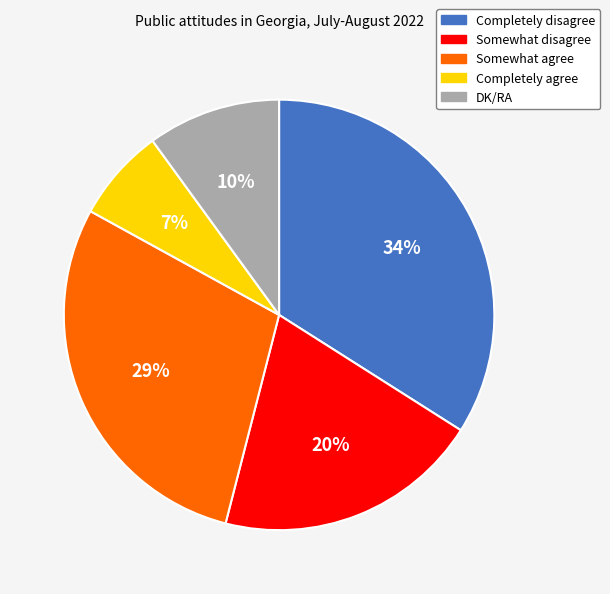

Which has a higher value, DK/RA or Somewhat disagree?

Somewhat disagree